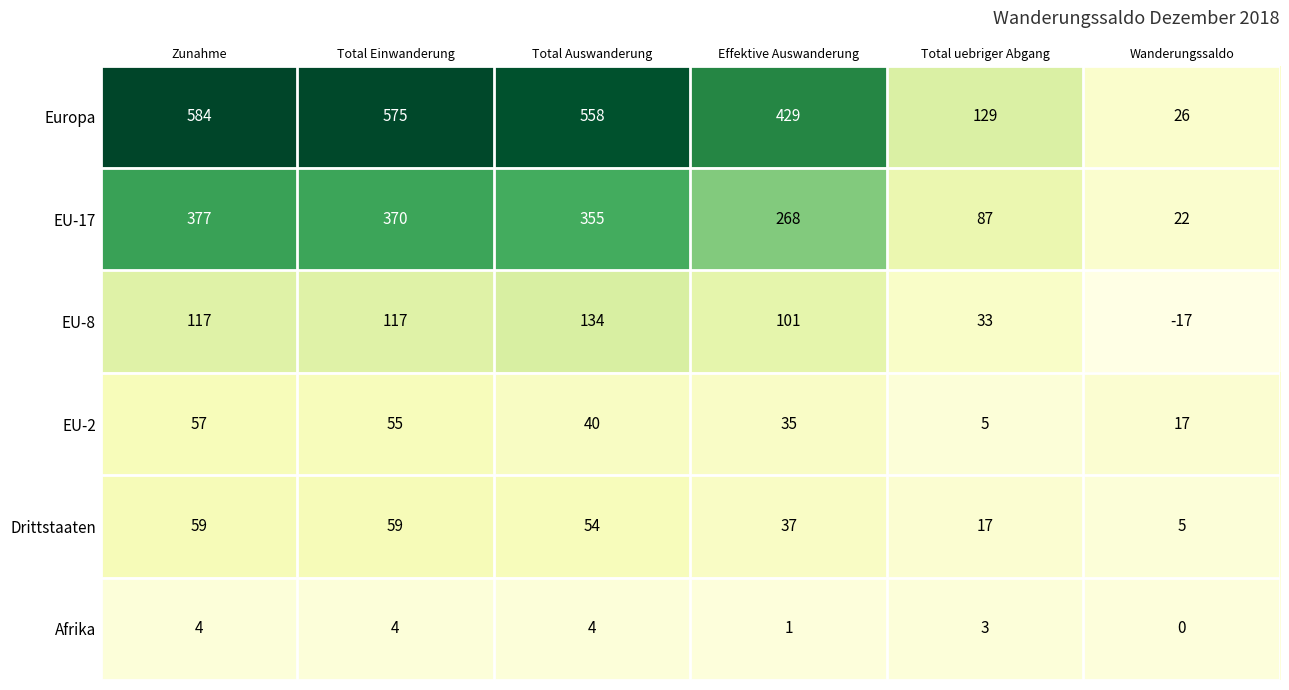

At Effektive Auswanderung, list the series in order from largest to smallest.

Europa, EU-17, EU-8, Drittstaaten, EU-2, Afrika